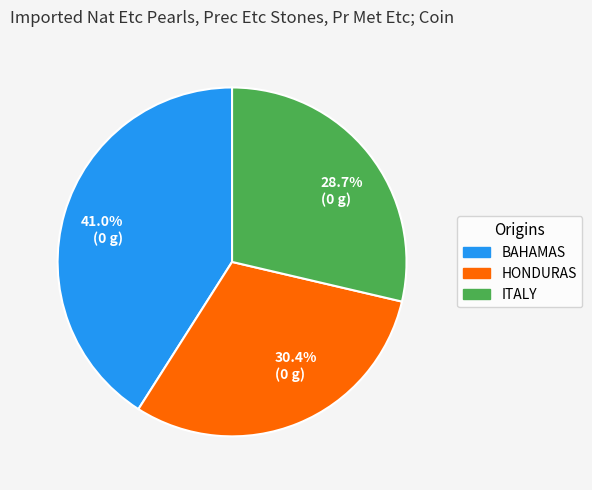

Is there a majority slice in this chart?

No